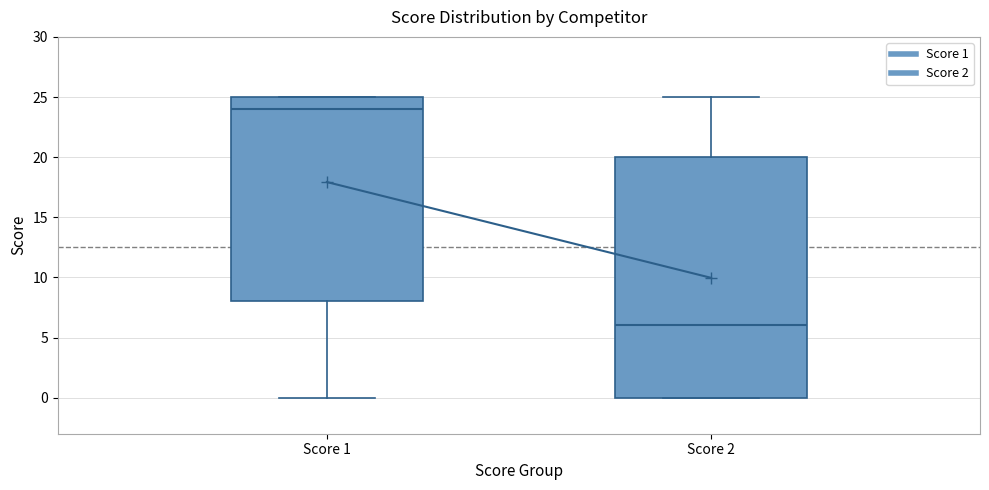

Where is the upper edge of the box for Score 2 on the y-axis? The values are not printed on the chart, so give them approximately, as read against the axis.

20